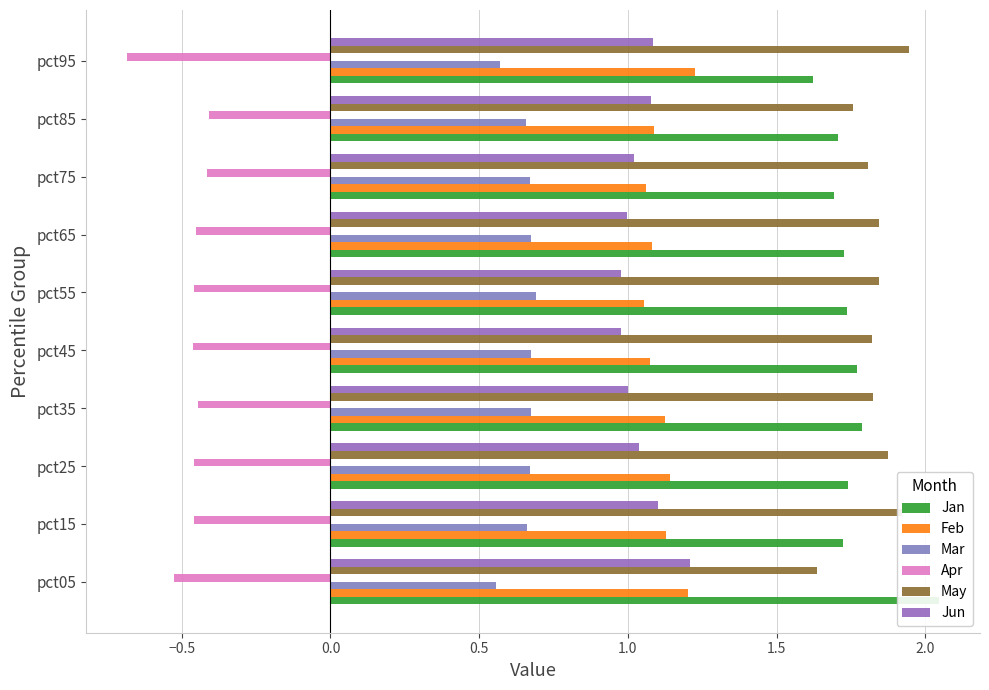

How many bars are there in each group?

6